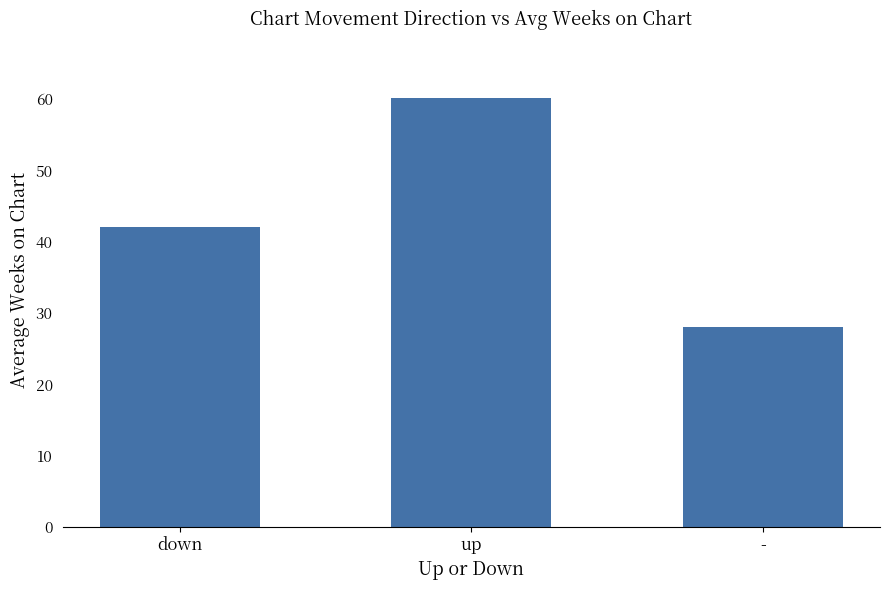

The value at - is 28.1. True or false?

True